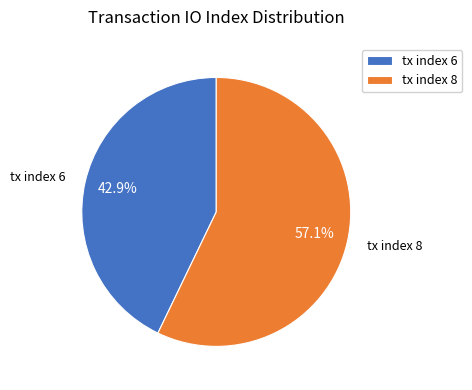

To the nearest percent, what is the combined percentage of tx index 8 and tx index 6?

100%